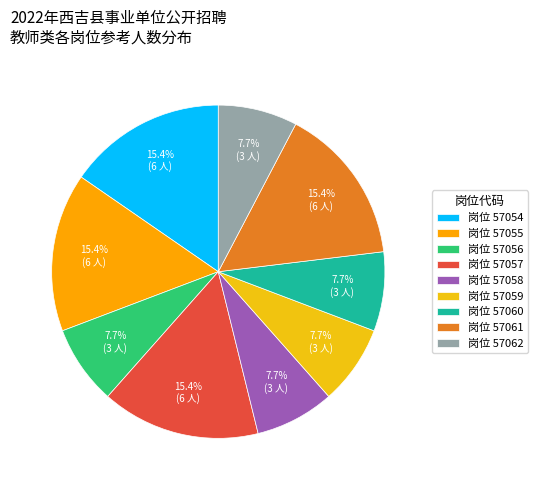

Which category has the biggest portion of the pie?

57054